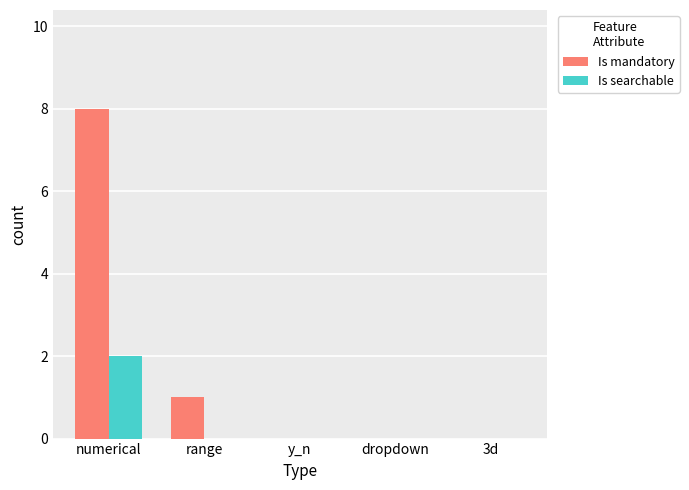

Reading left to right, transcribe all the data shown in this chart.

Is mandatory: 8	1	0	0	0
Is searchable: 2	0	0	0	0